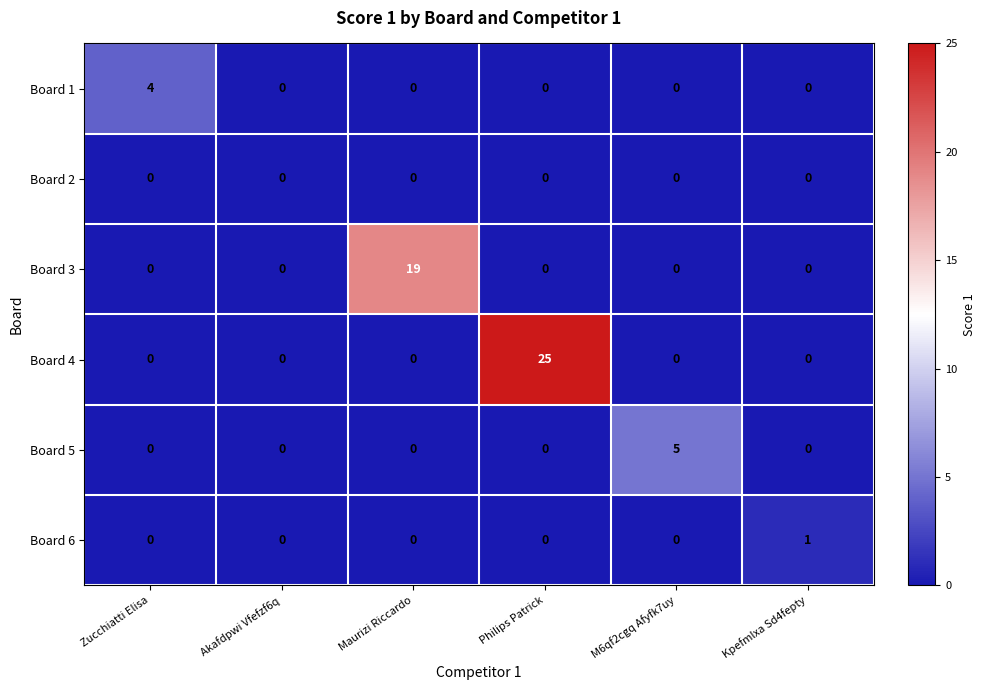

How many values in Board 5 are above zero?

1